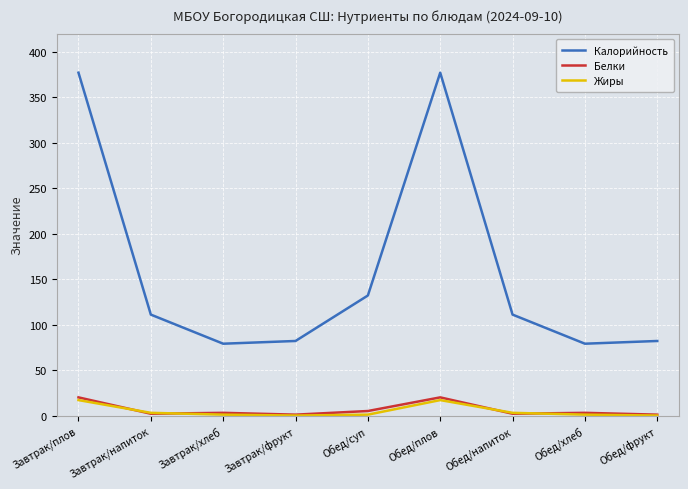

What is the sum of all Белки values?

57